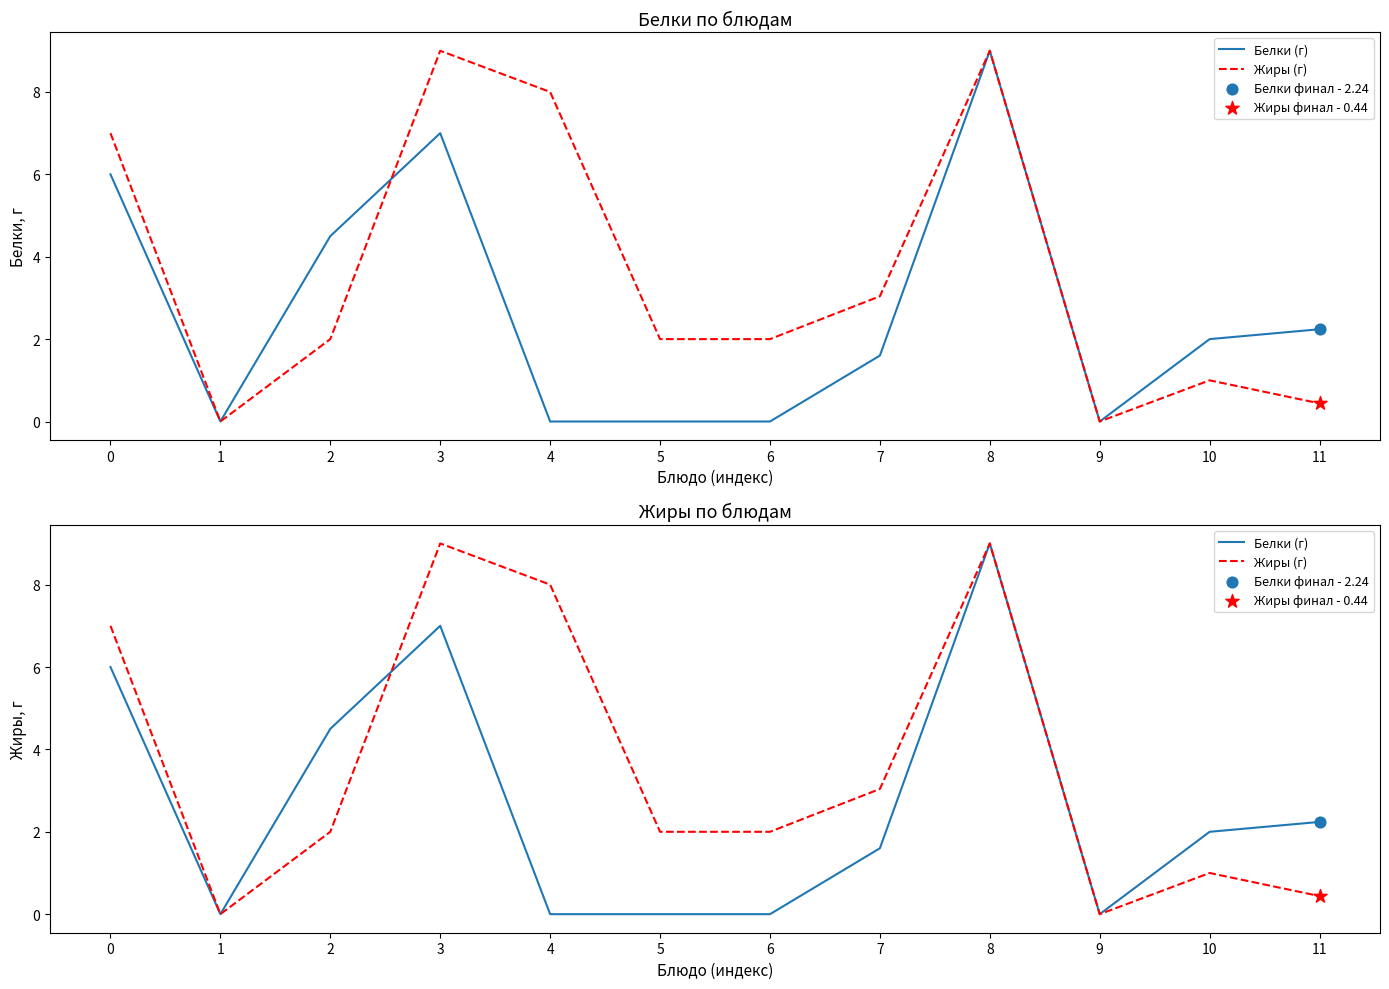

What are all the series names shown in the legend?

Белки (г), Жиры (г)